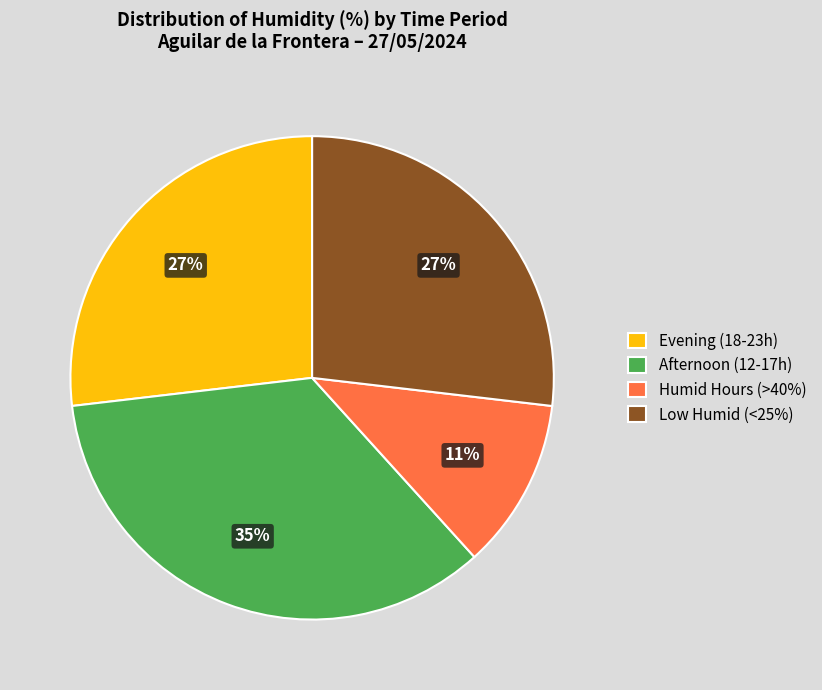

Approximately how many times larger is the value at Evening (18-23h) compared to Afternoon (12-17h)?

0.8